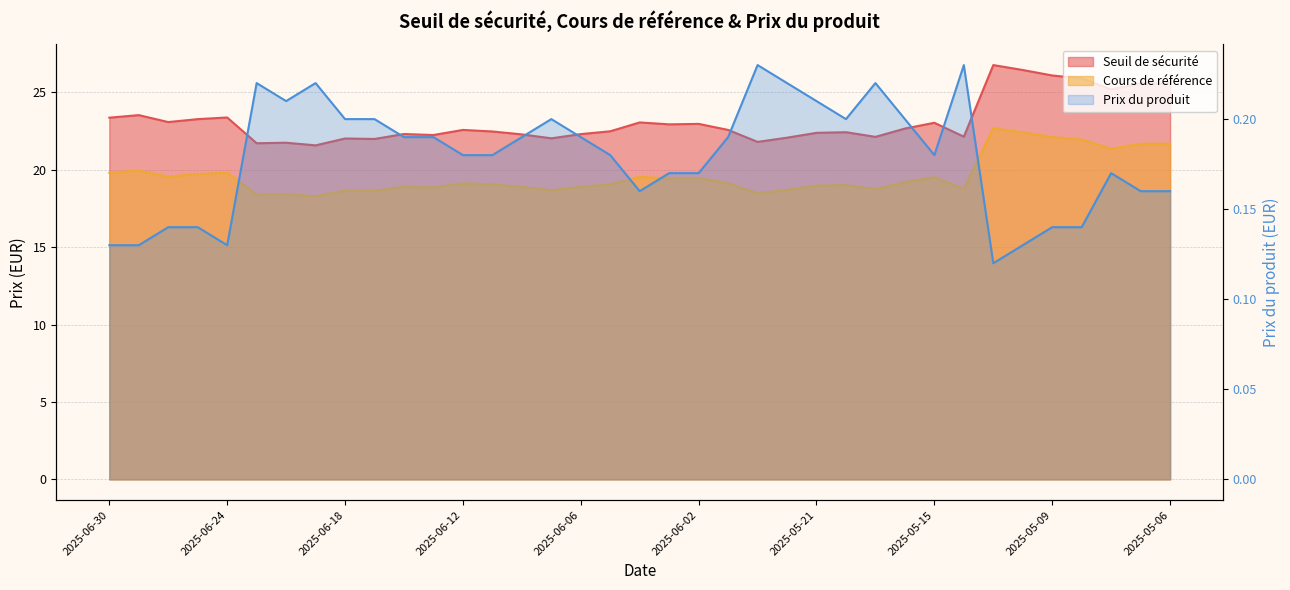

What is the difference between the highest and lowest values at 2025-05-08?

25.8